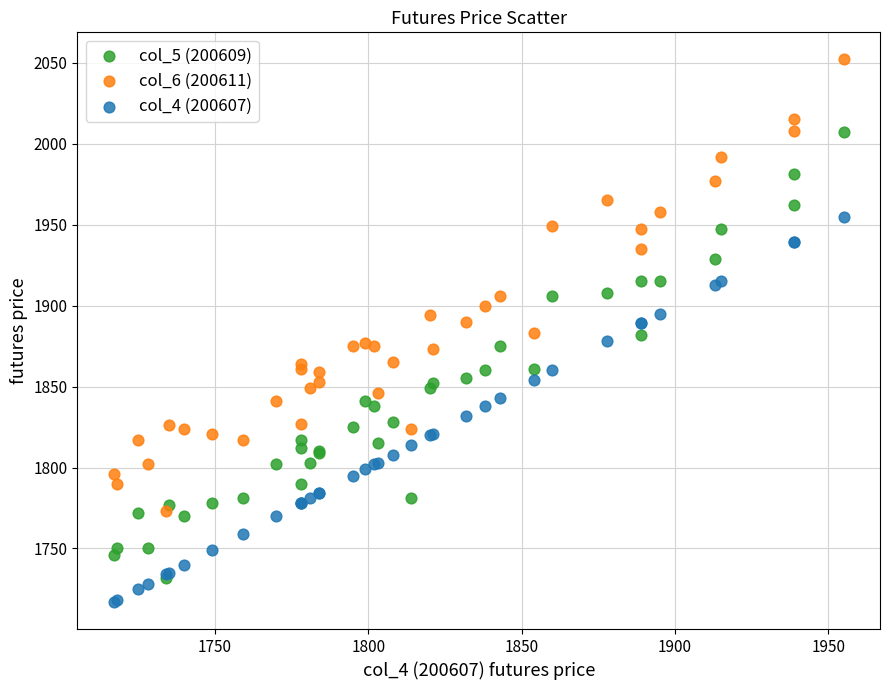

Which series contains the lowest Y value?

col_4 (200607)